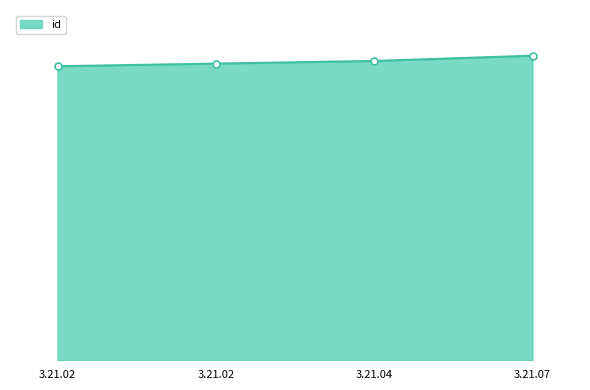

Which category has the lowest value across all series?

3.21.02